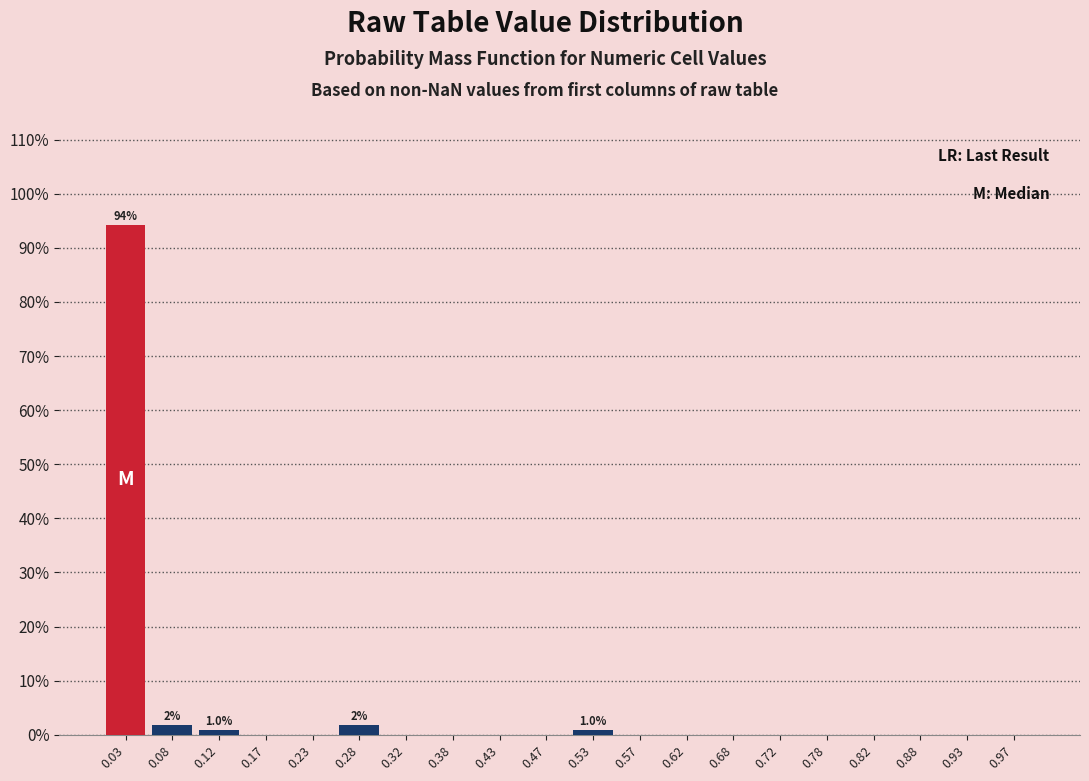

Which range on the x-axis has the tallest bar?

0.00 to 0.05